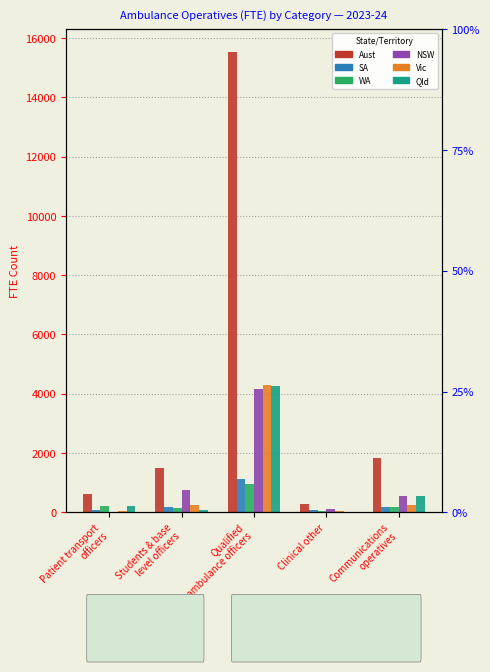

What position from the right is Clinical other?

2